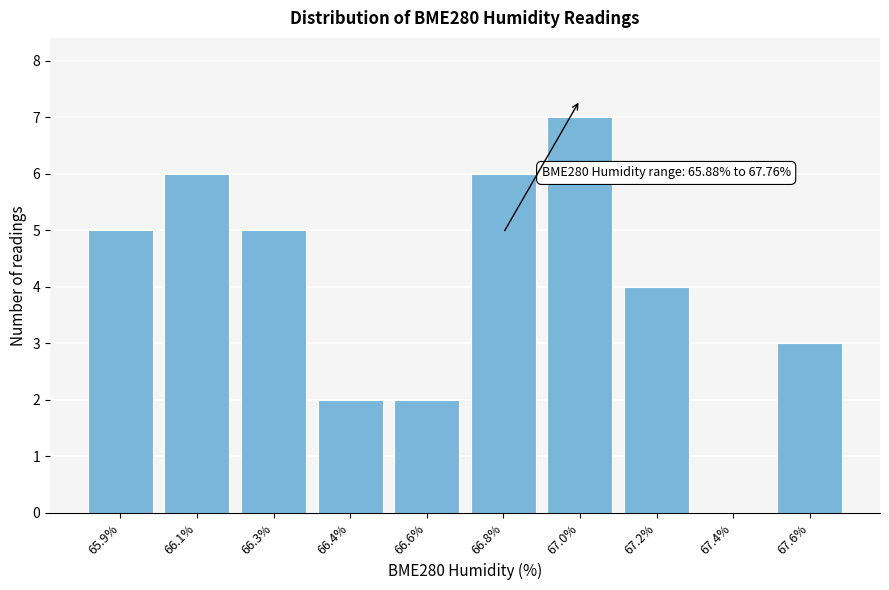

Reading right to left, extract all data points from this chart.

67.6%=3	67.4%=0	67.2%=4	67.0%=7	66.8%=6	66.6%=2	66.4%=2	66.3%=5	66.1%=6	65.9%=5